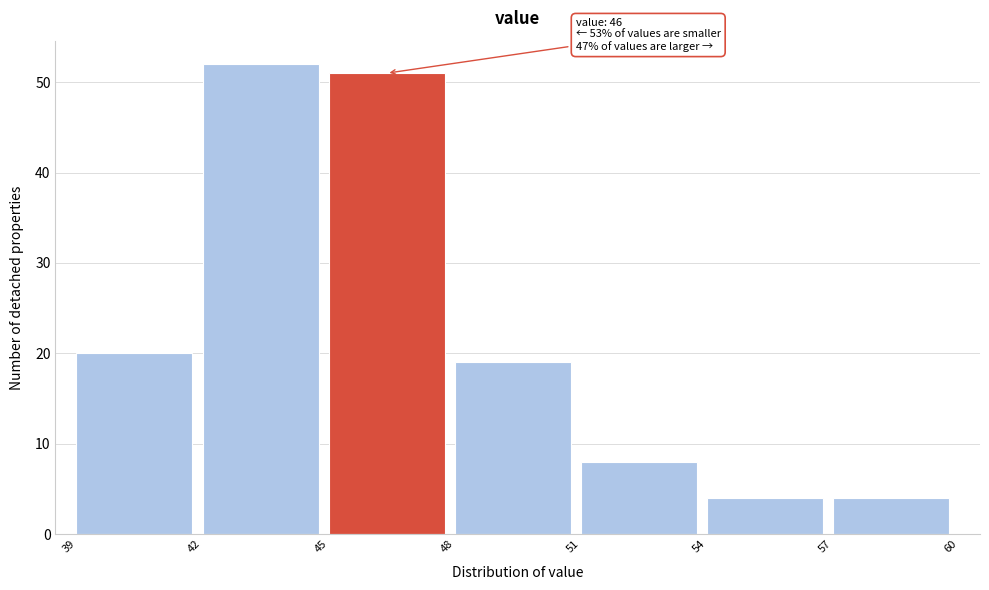

Which range on the x-axis has the tallest bar?

42 to 45